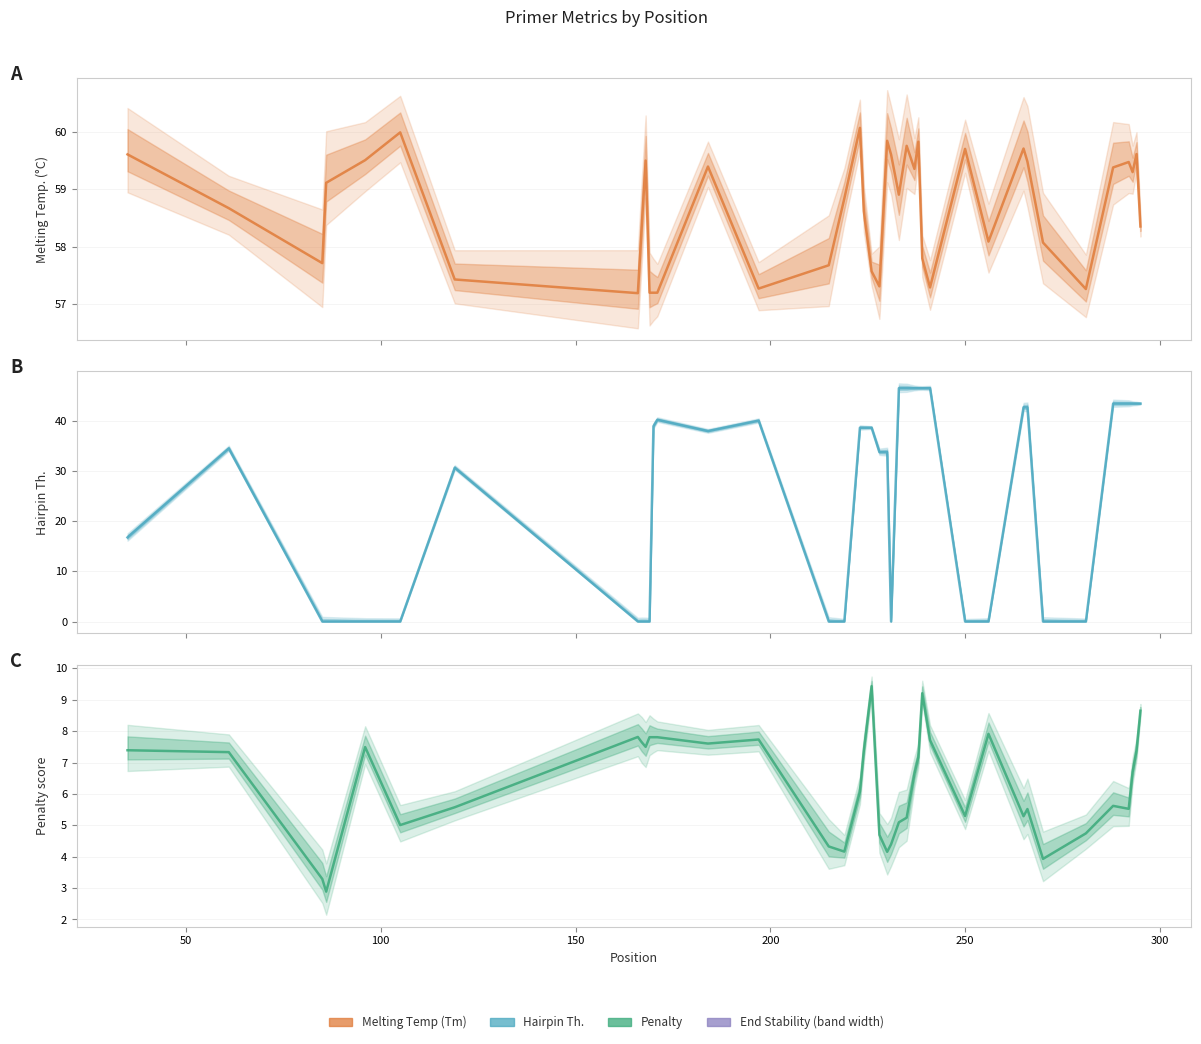

List the series in order of their peak value, highest first.

Melting Temperature (Tm), Hairpin ΔG, Penalty